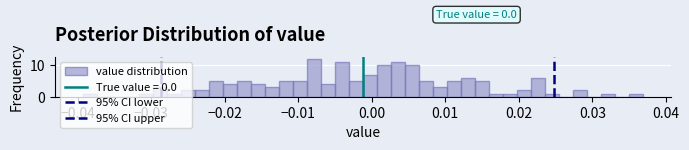

Read against the x-axis, roughly where is the centre of the tallest bar?

-0.008